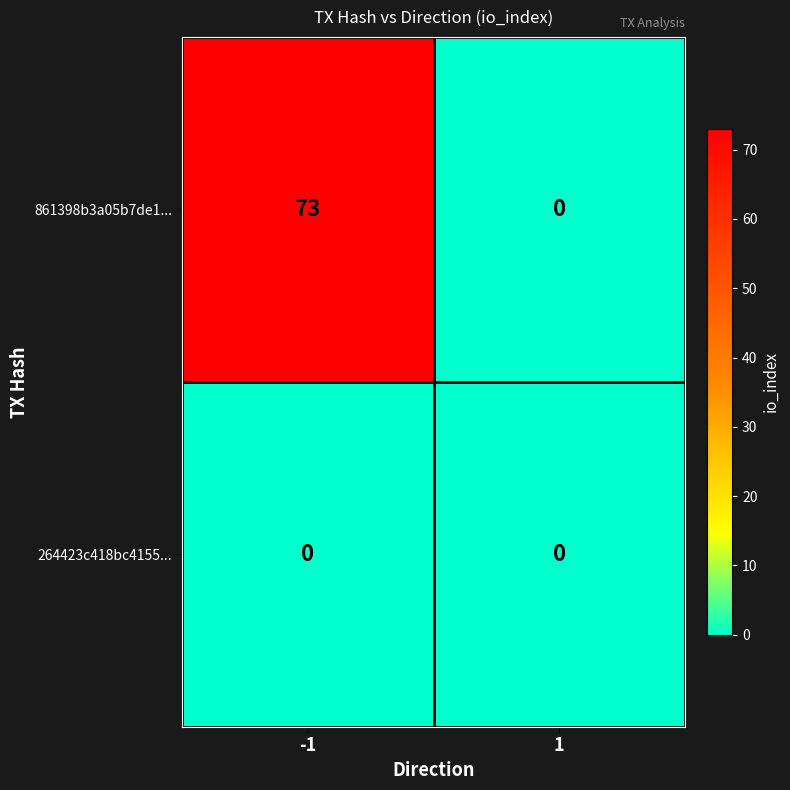

At which category is the sum across all series the highest?

-1